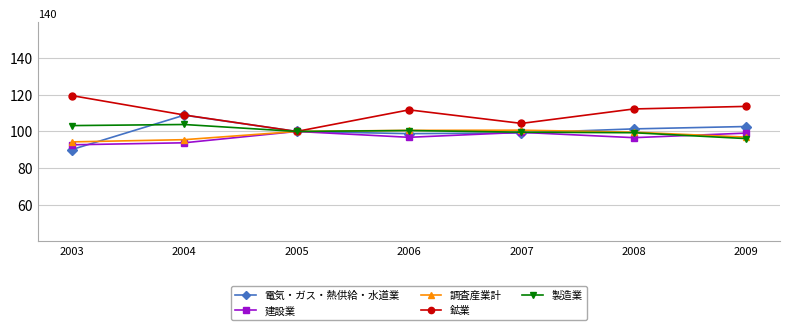

What is the total value across all series at 2007?

503.4